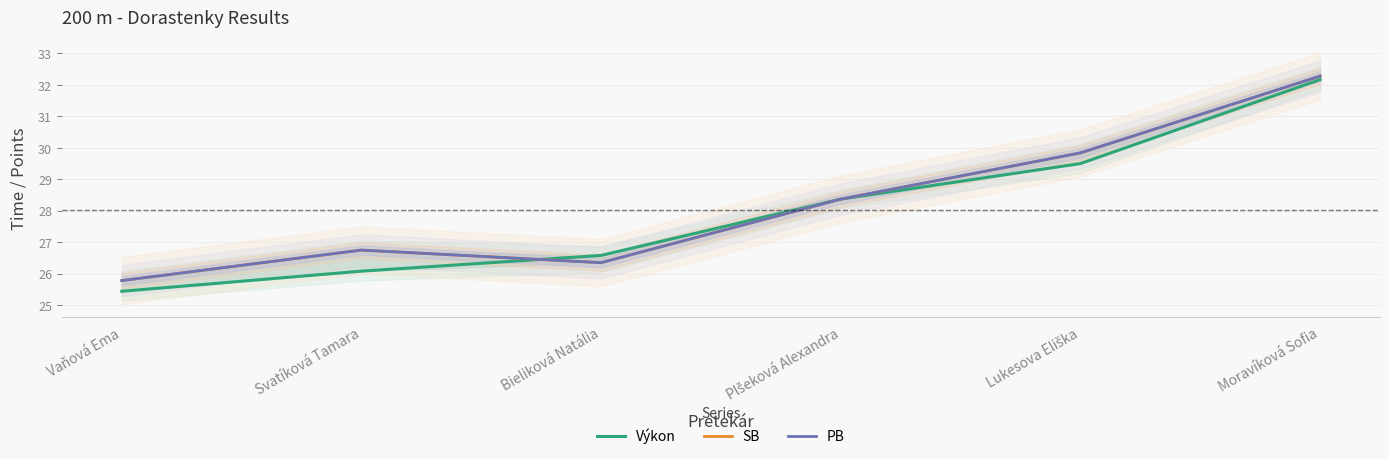

At which label does Výkon first exceed 28?

Plšeková Alexandra